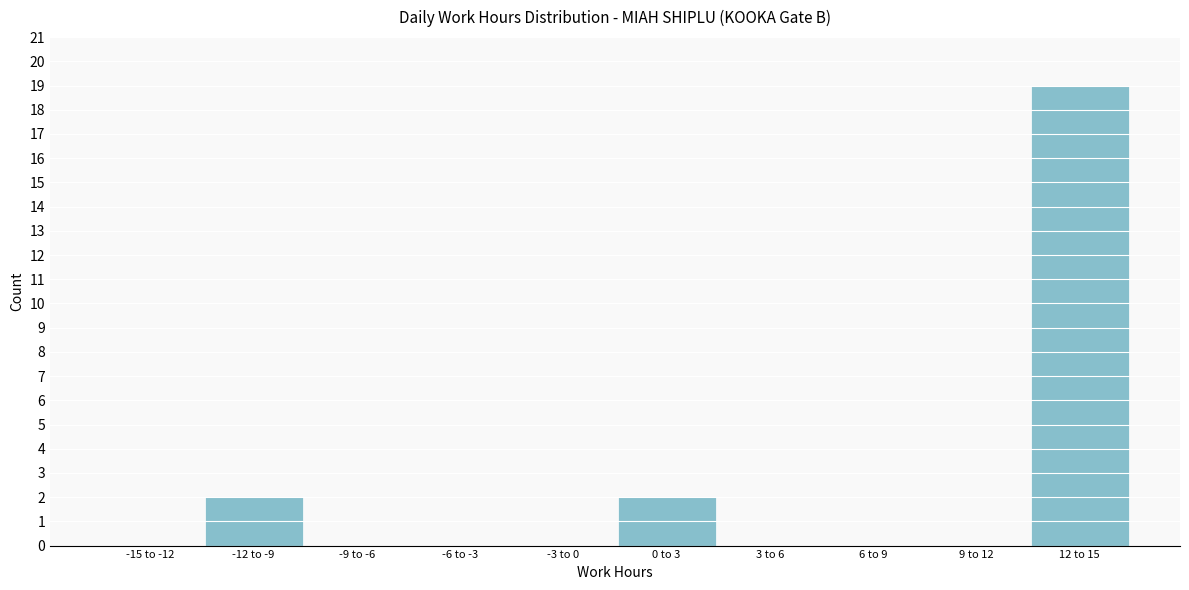

Reading left to right, what are all the values shown in this chart?

-15 to -12=0	-12 to -9=2	-9 to -6=0	-6 to -3=0	-3 to 0=0	0 to 3=2	3 to 6=0	6 to 9=0	9 to 12=0	12 to 15=19